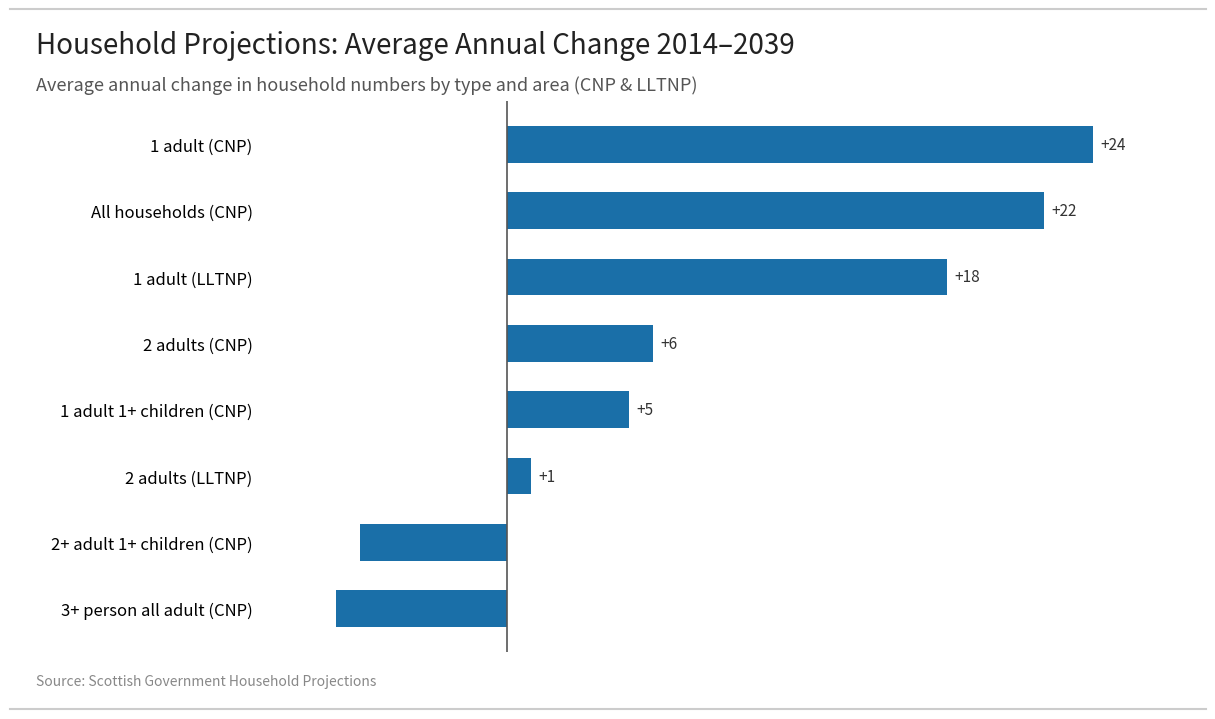

List the labels in order of value, largest first.

1 adult (CNP), All households (CNP), 1 adult (LLTNP), 2 adults (CNP), 1 adult 1+ children (CNP), 2 adults (LLTNP), 2+ adult 1+ children (CNP), 3+ person all adult (CNP)